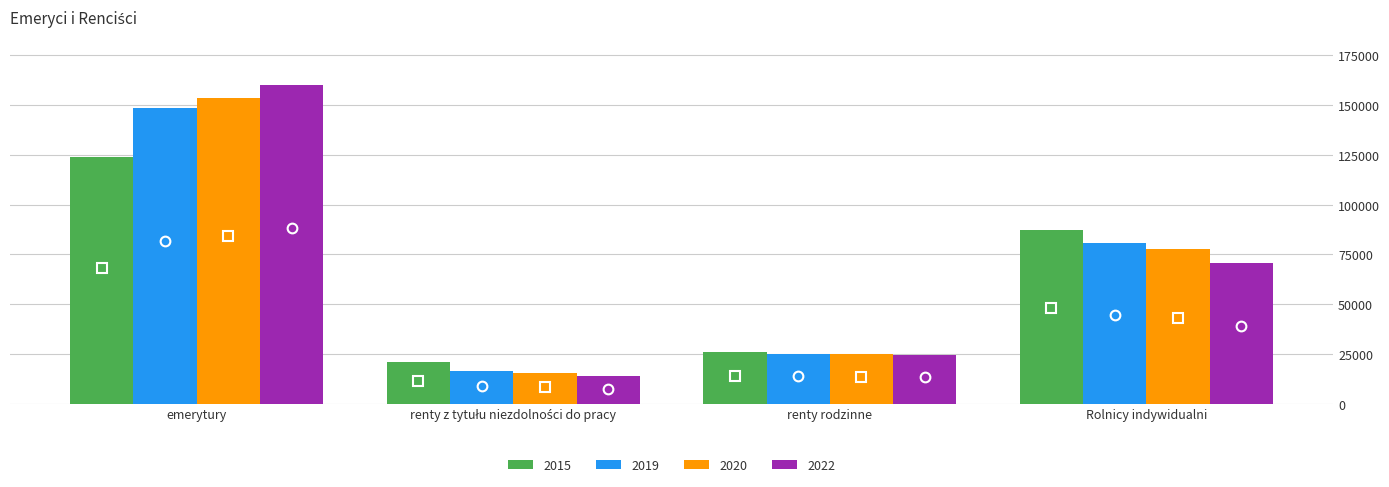

Which series has the widest spread of values?

2022